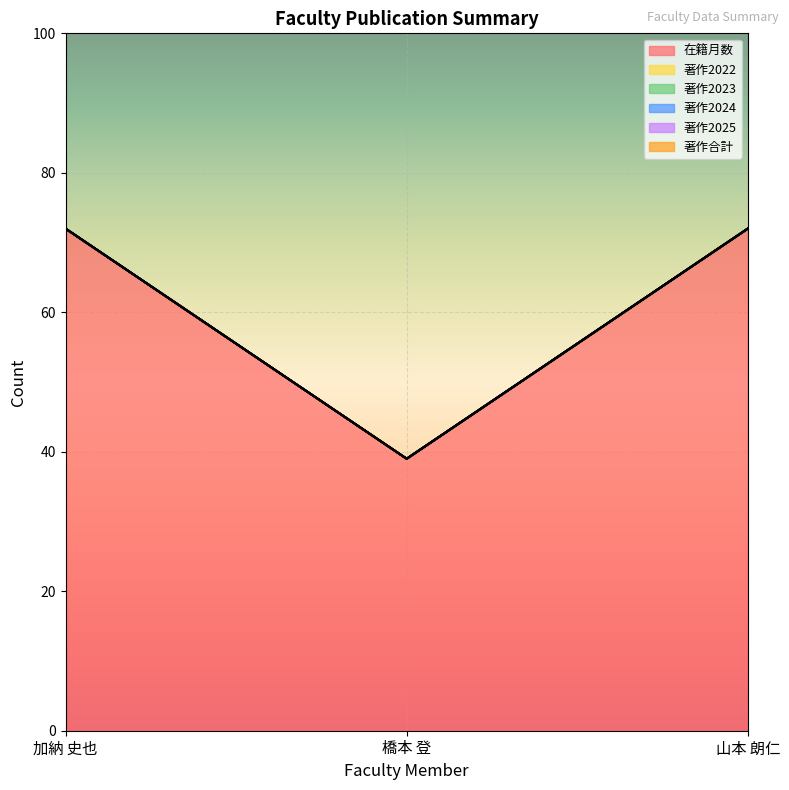

Is it true that 著作2023 equals 0 at 山本 朗仁?

True